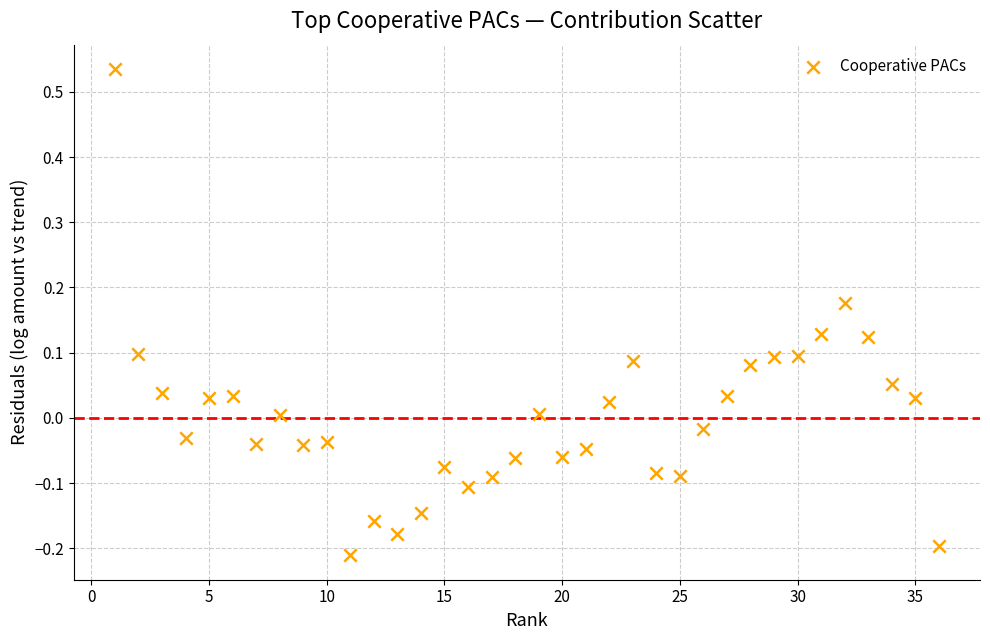

What is the range of X values (max minus min)?

35.0